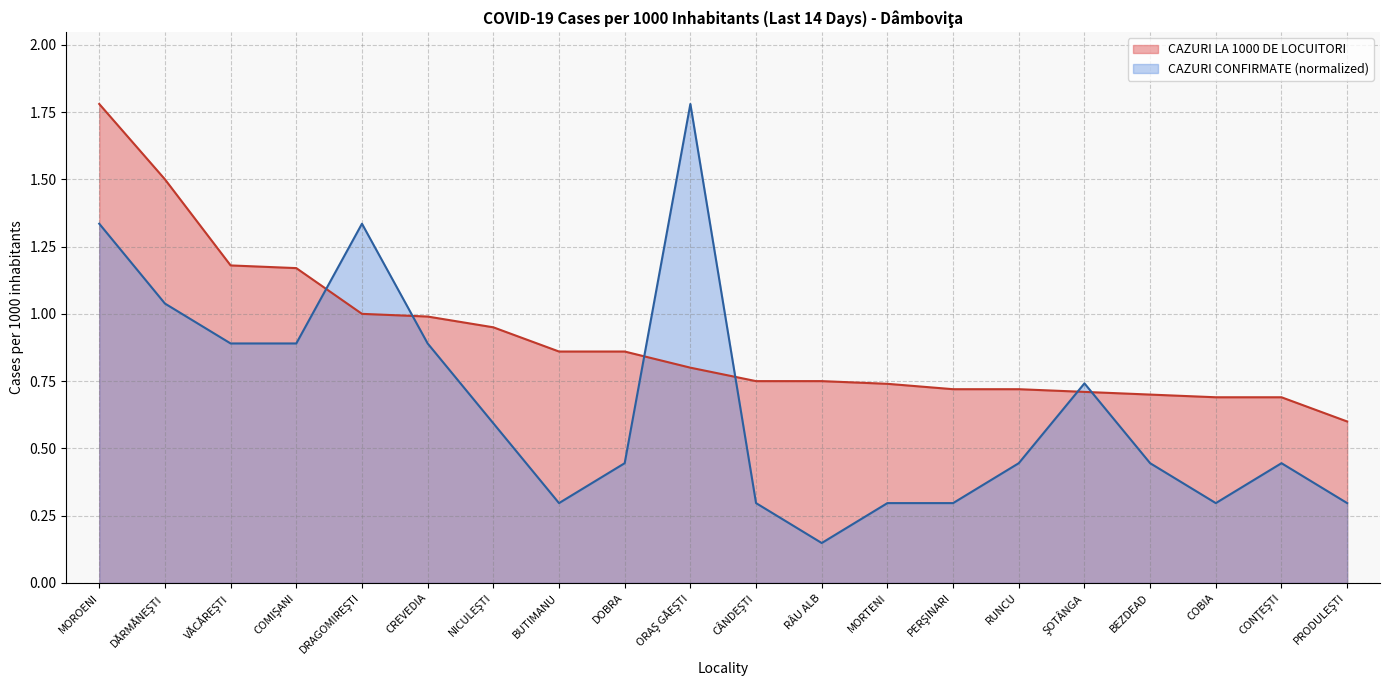

Reading left to right, transcribe all the data shown in this chart.

CAZURI LA 1000 DE LOCUITORI: MOROENI=1.8	DĂRMĂNEŞTI=1.5	VĂCĂREŞTI=1.2	COMIŞANI=1.2	DRAGOMIREŞTI=1.0	CREVEDIA=1.0	NICULEŞTI=0.9	BUTIMANU=0.9	DOBRA=0.9	ORAŞ GĂEŞTI=0.8	CÂNDEŞTI=0.8	RÂU ALB=0.8	MORTENI=0.7	PERŞINARI=0.7	RUNCU=0.7	ŞOTÂNGA=0.7	BEZDEAD=0.7	COBIA=0.7	CONŢEŞTI=0.7	PRODULEŞTI=0.6
CAZURI CONFIRMATE: MOROENI=1.3	DĂRMĂNEŞTI=1.0	VĂCĂREŞTI=0.9	COMIŞANI=0.9	DRAGOMIREŞTI=1.3	CREVEDIA=0.9	NICULEŞTI=0.6	BUTIMANU=0.3	DOBRA=0.4	ORAŞ GĂEŞTI=1.8	CÂNDEŞTI=0.3	RÂU ALB=0.1	MORTENI=0.3	PERŞINARI=0.3	RUNCU=0.4	ŞOTÂNGA=0.7	BEZDEAD=0.4	COBIA=0.3	CONŢEŞTI=0.4	PRODULEŞTI=0.3